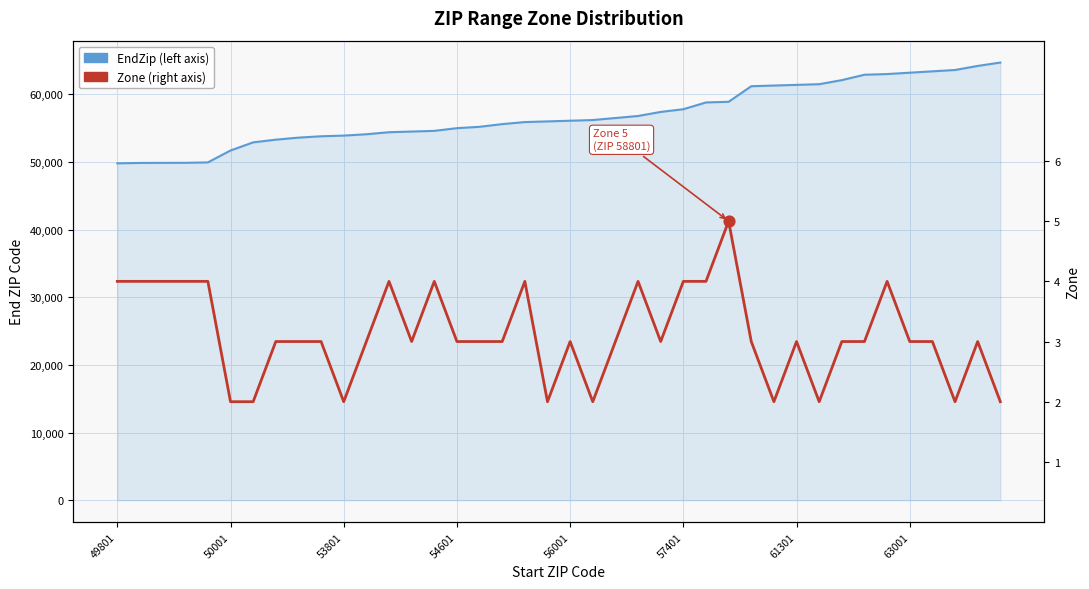

At which category is the sum across all series the highest?

39